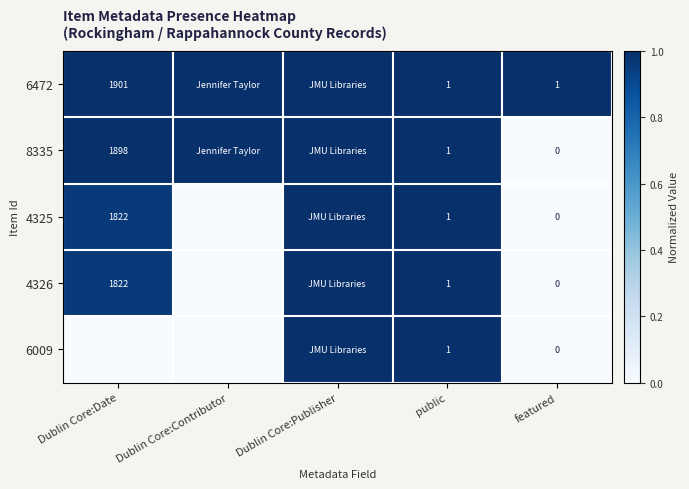

The value of 4326 at Dublin Core:Date is 2729. True or false?

False